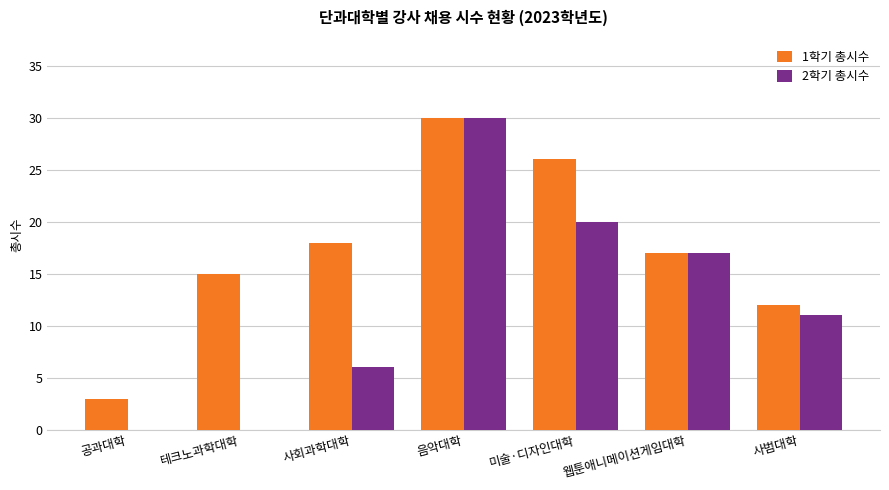

What is the sum of the 2학기 총시수 values at 웹툰애니메이션게임대학 and 사회과학대학?

23